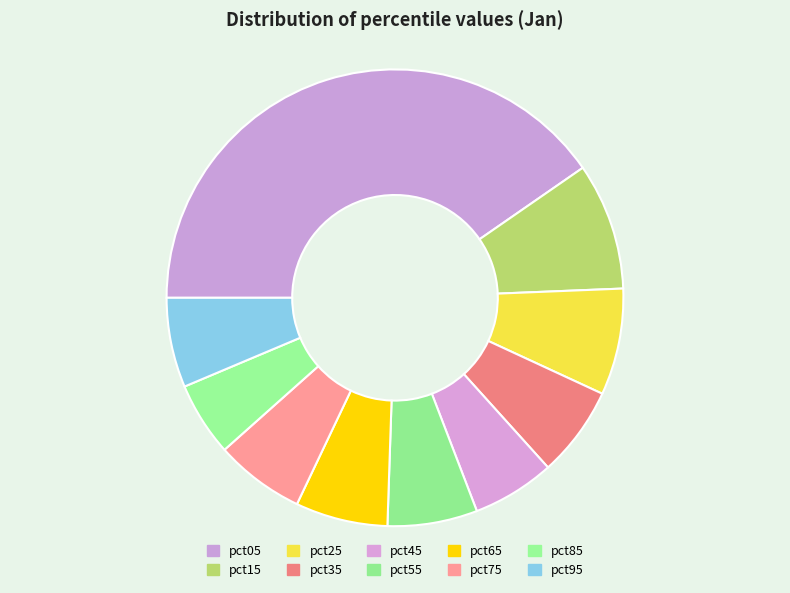

Which category has the biggest portion of the pie?

pct05